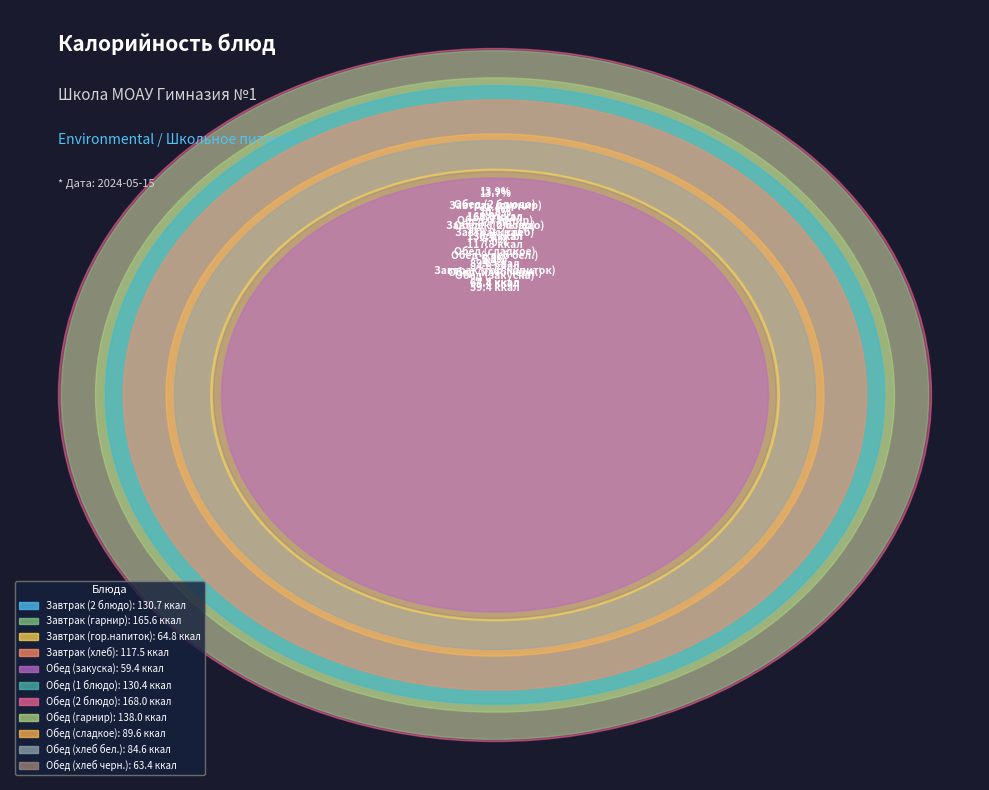

Which slice is the largest?

Обед (2 блюдо)